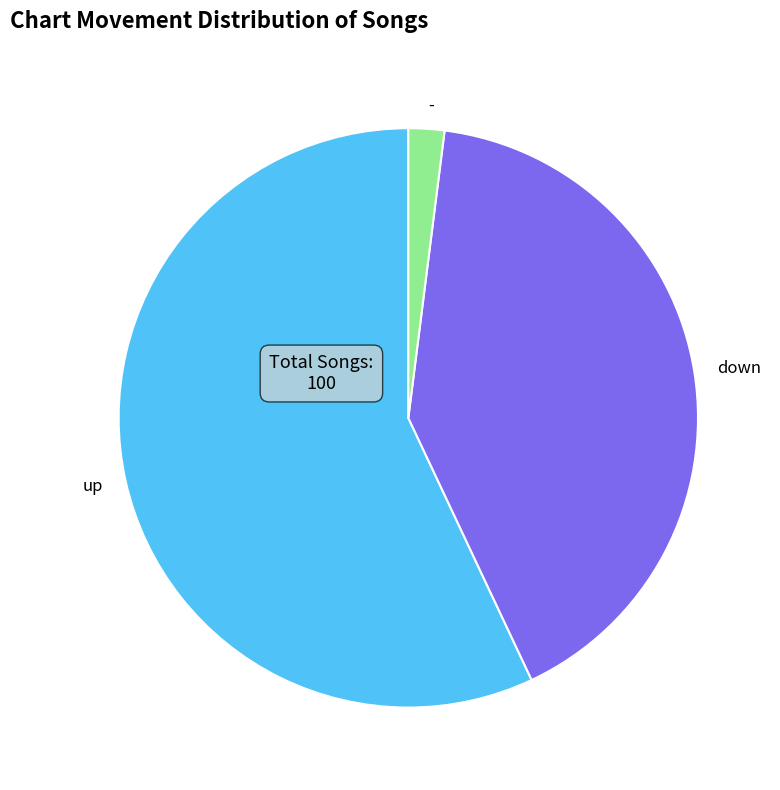

Is the sum of down and up greater than half?

Yes